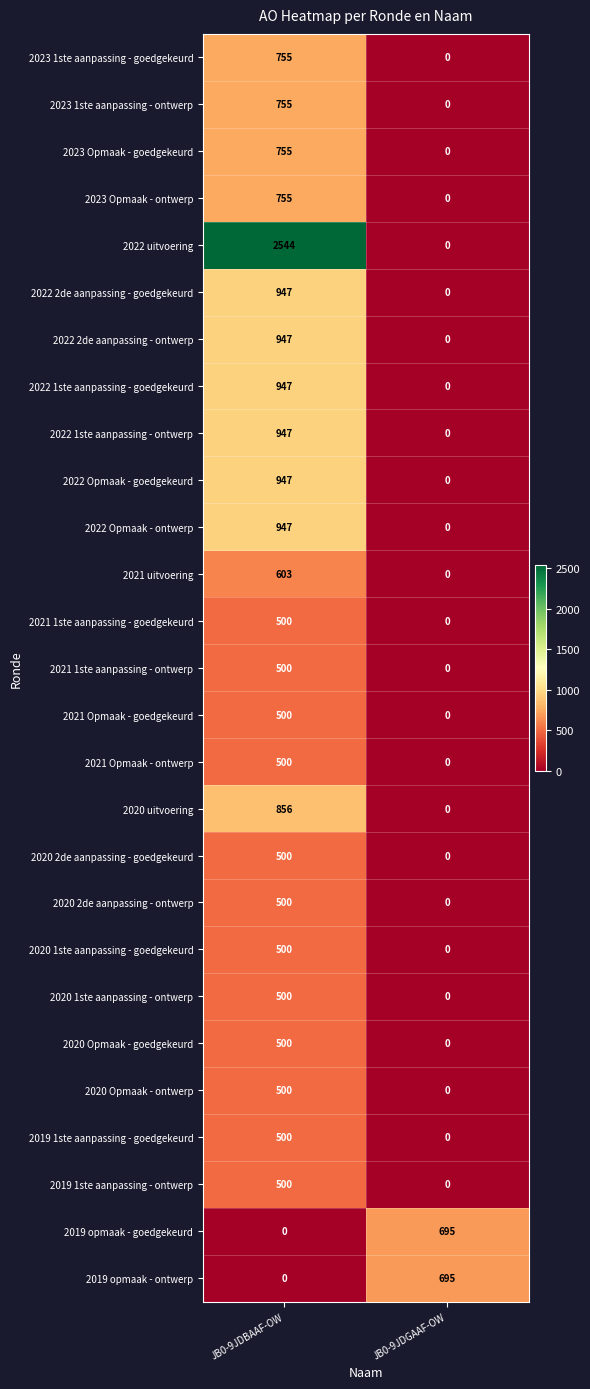

What is the difference between the highest and lowest values at JB0-9JDBAAF-OW?

2544